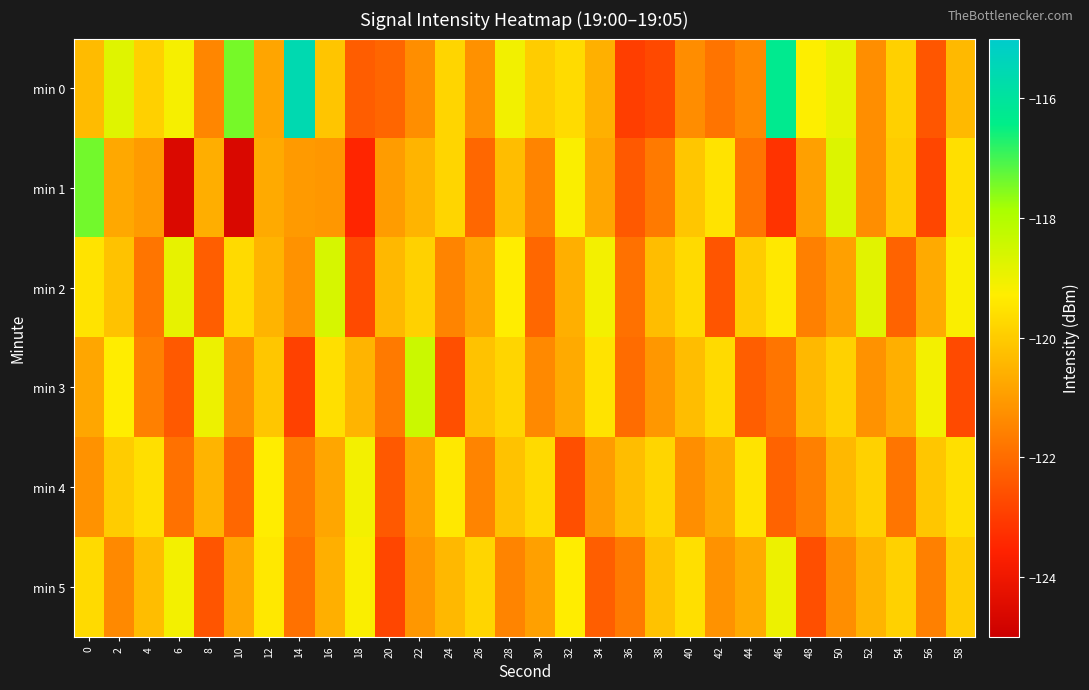

Which series changed the most between 6 and 42?

min 1